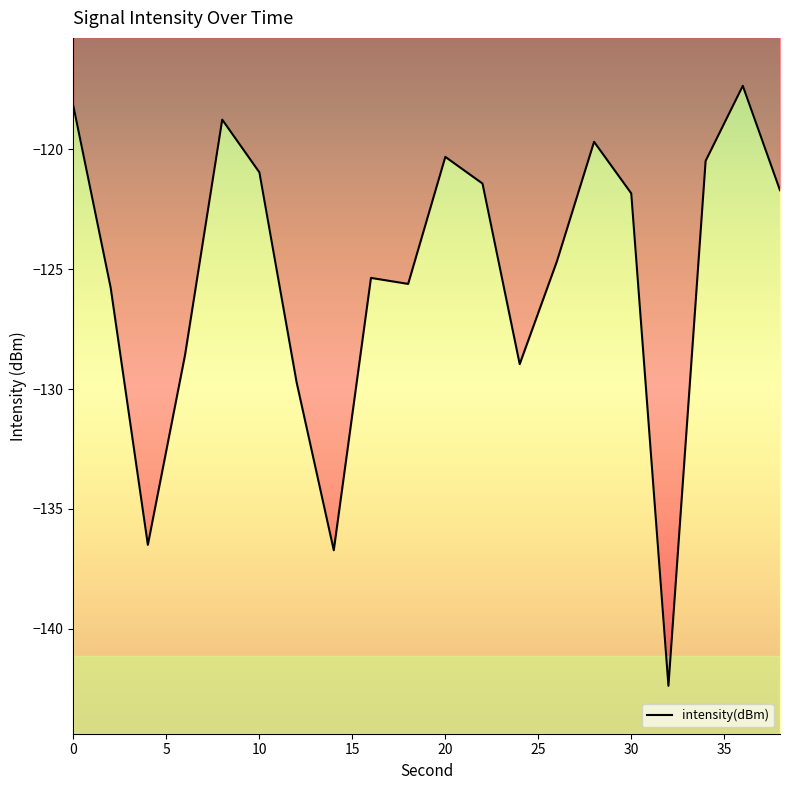

How many lines are shown in the chart?

1